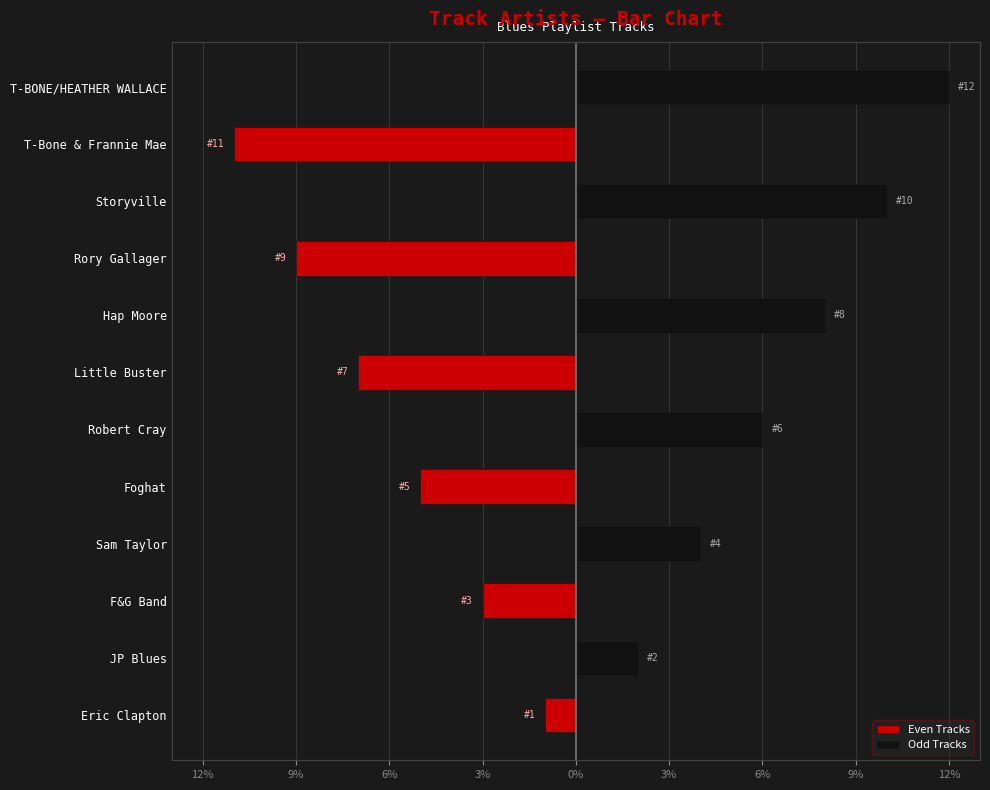

Does the chart contain stacked bars?

No